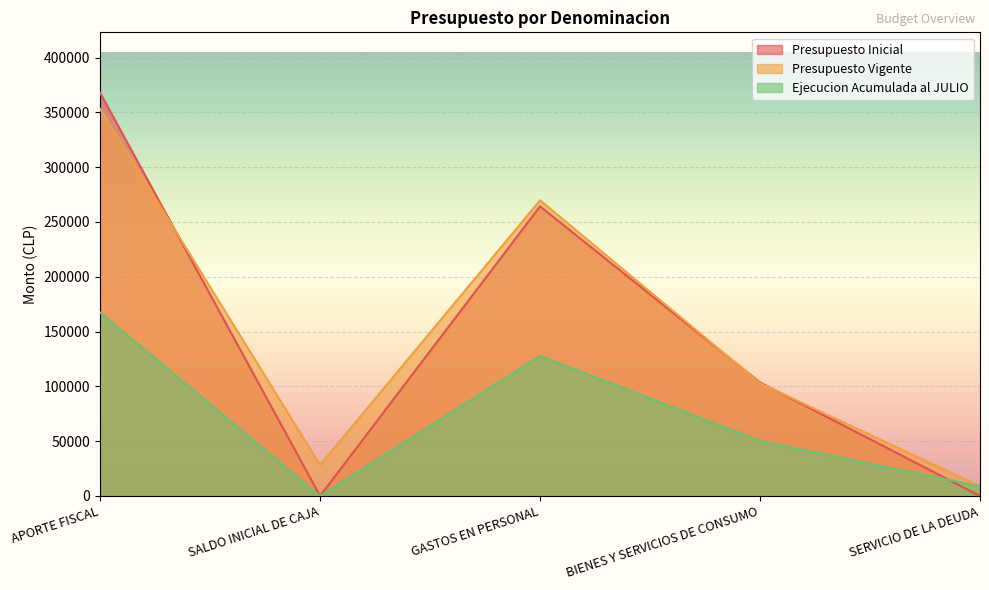

At which label is Ejecucion Acumulada al JULIO closest to 83731?

BIENES Y SERVICIOS DE CONSUMO